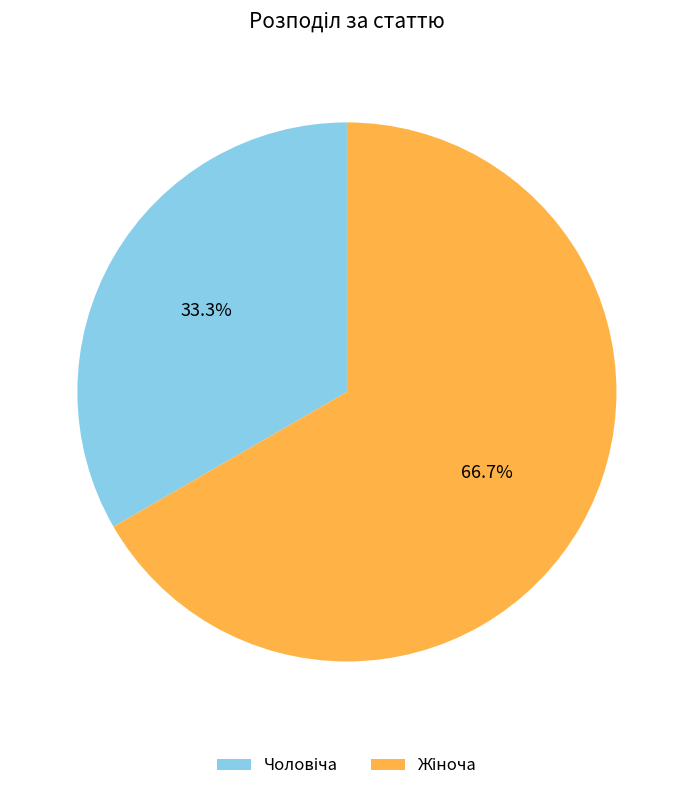

Is there a majority slice in this chart?

Yes